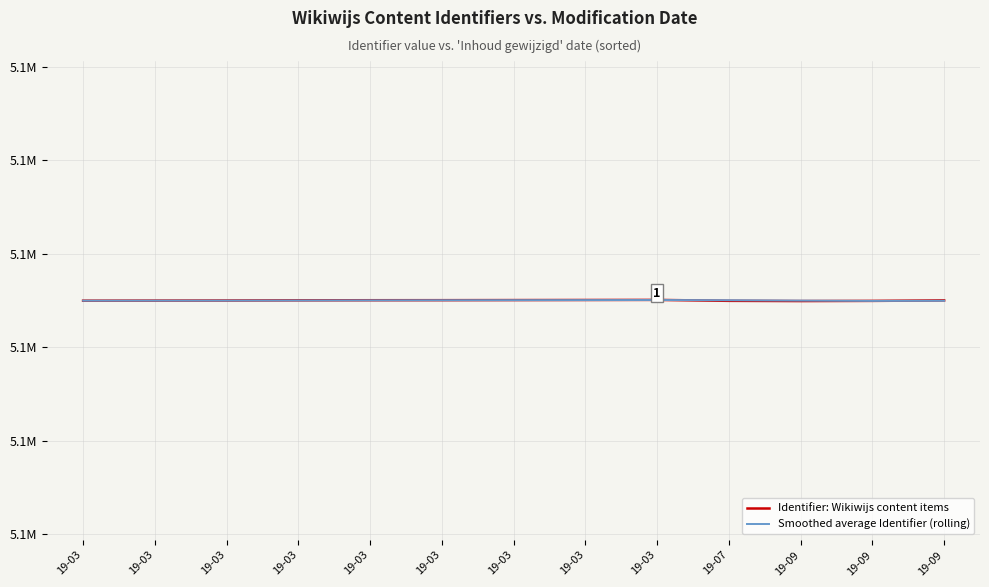

What is the value of the Smoothed average Identifier (rolling) point at the 12th from the left?

5109002.0